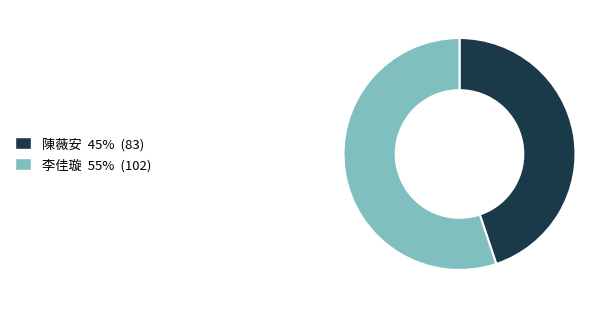

Is there a majority slice in this chart?

Yes